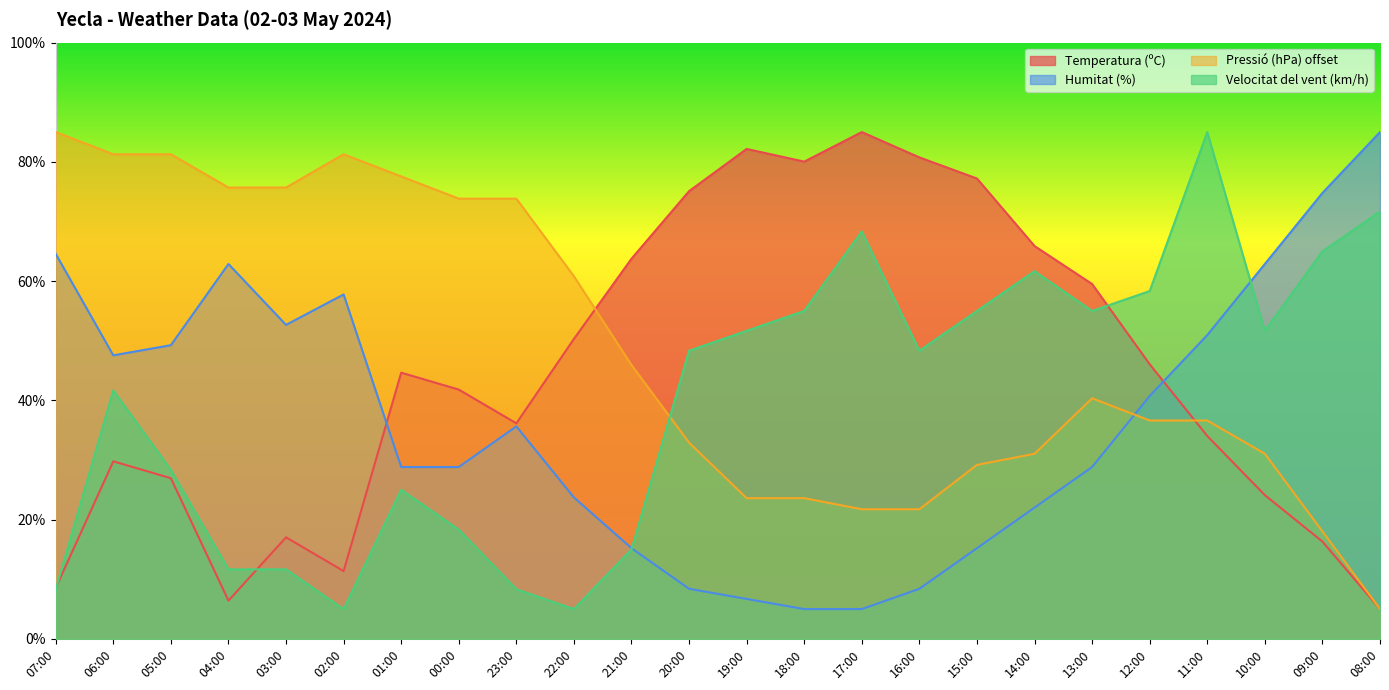

Which series ends up on top after the final intersection of Velocitat del vent (km/h) and Humitat (%)?

Humitat (%)